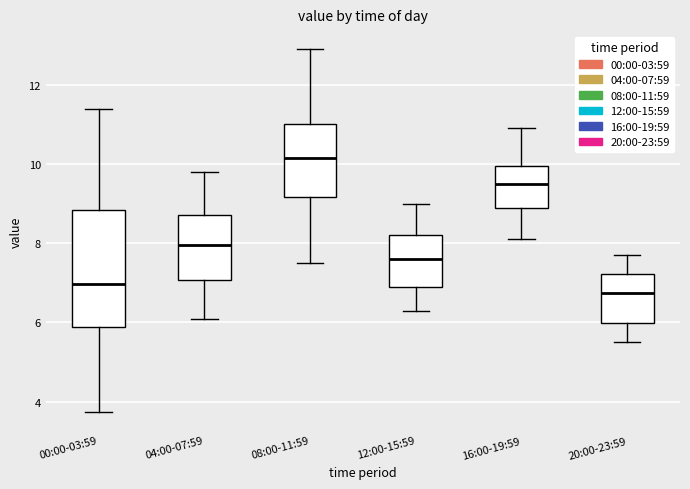

Which box is the tallest, from its lower edge to its upper edge?

00:00-03:59